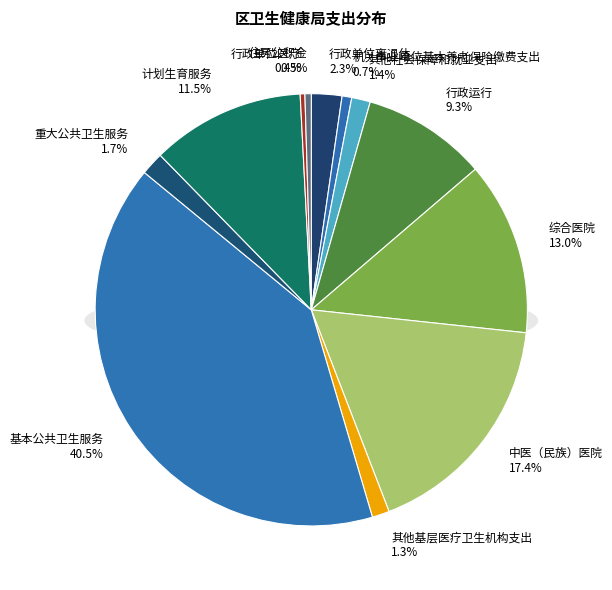

True or false: 中医（民族）医院 accounts for 12% of the total.

False